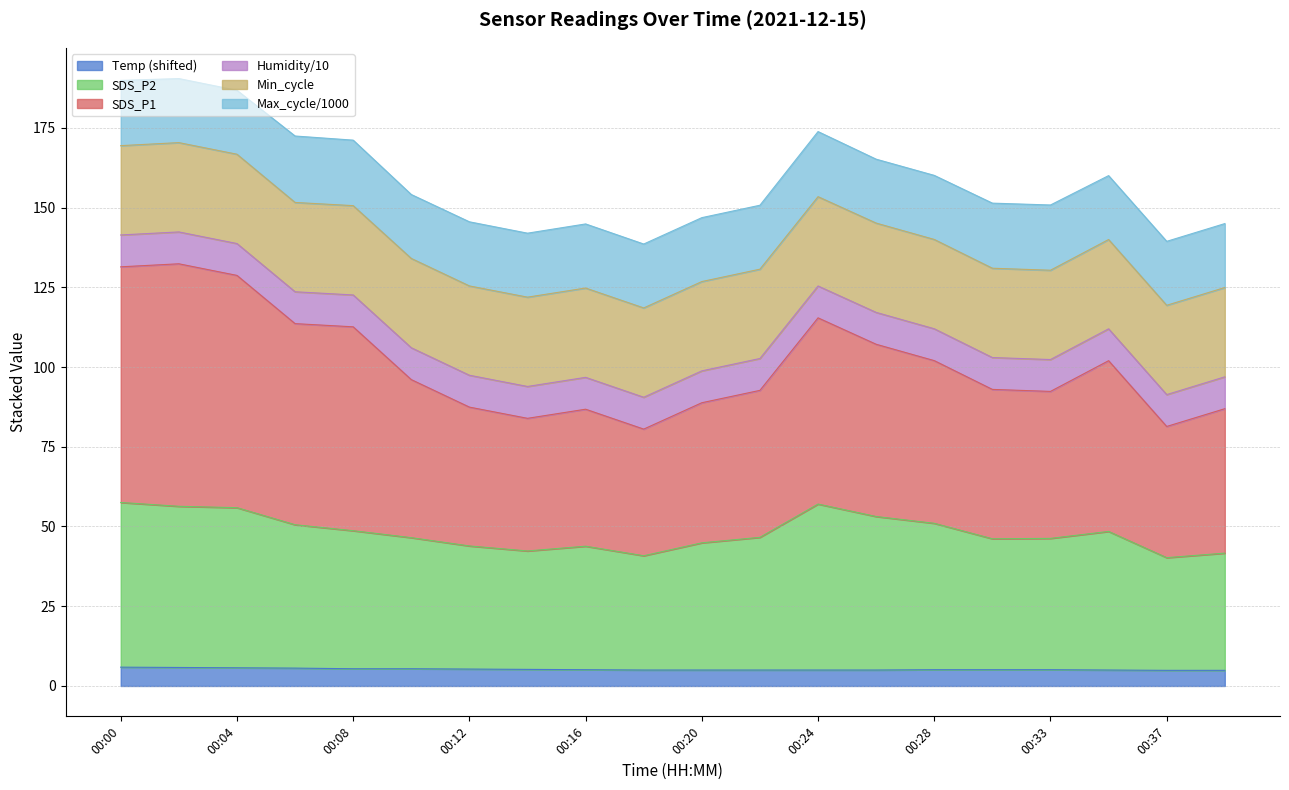

Count the number of categories in the chart.

20